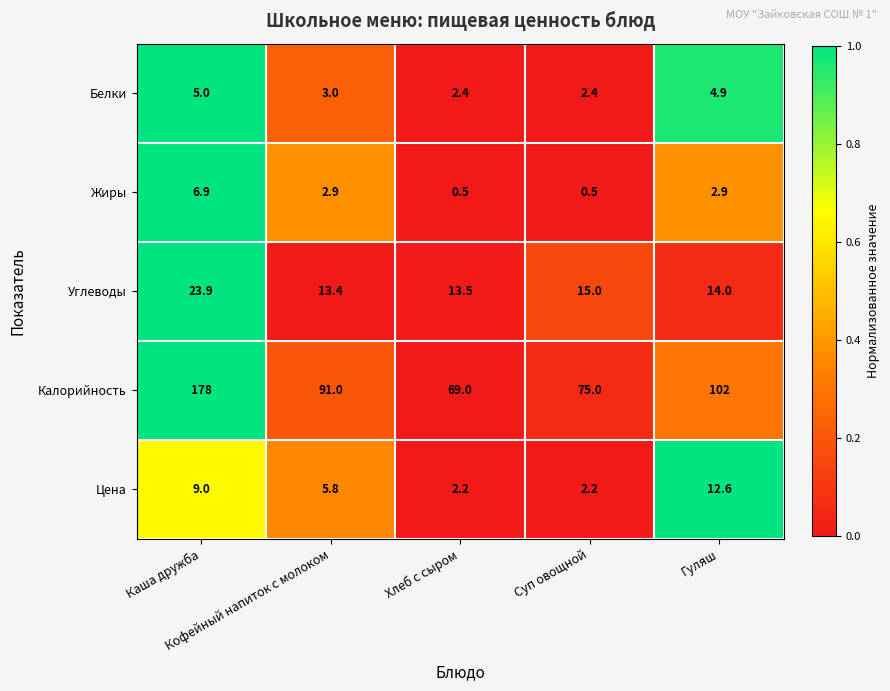

List the series in order of their peak value, lowest first.

Белки, Жиры, Цена, Углеводы, Калорийность